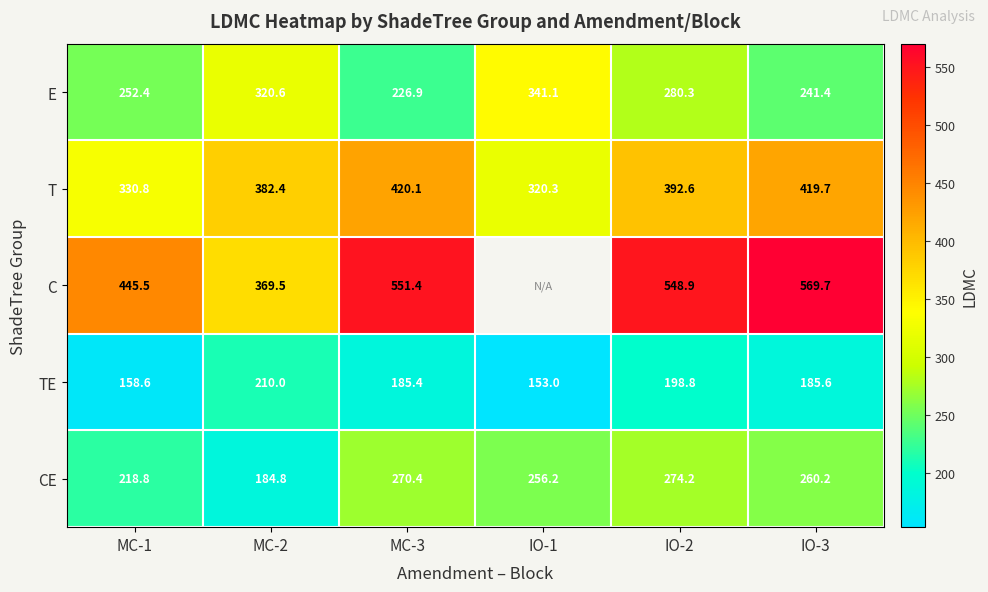

The value of TE at IO-1 is 153.0. True or false?

True